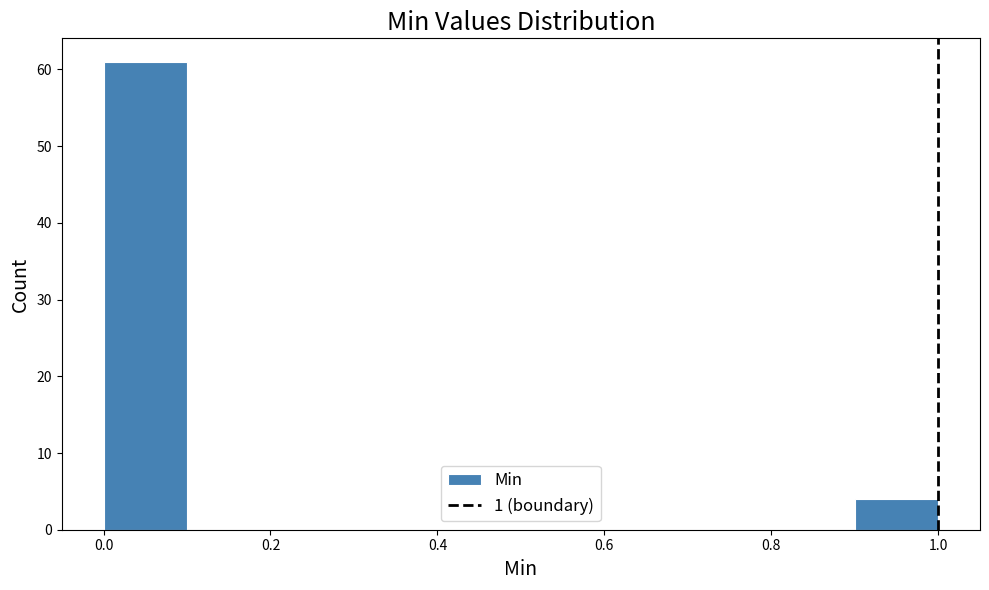

Reading left to right, list every bar in this chart as the range it spans on the x-axis followed by its height. The values are not printed on the chart, so give them approximately, as read against the axis.

0.0 to 0.1: 61
0.1 to 0.2: 0
0.2 to 0.3: 0
0.3 to 0.4: 0
0.4 to 0.5: 0
0.5 to 0.6: 0
0.6 to 0.7: 0
0.7 to 0.8: 0
0.8 to 0.9: 0
0.9 to 1.0: 4